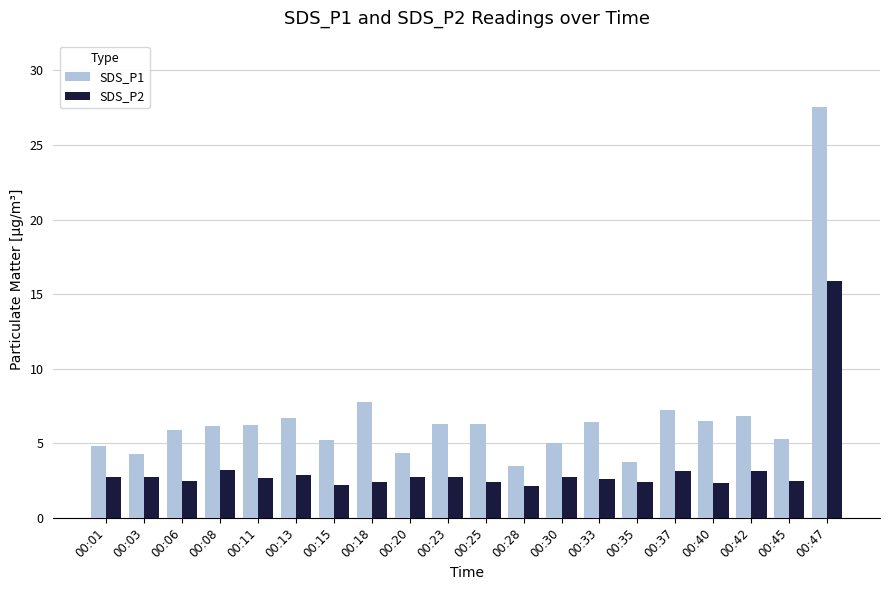

What is the difference between the second highest and minimum values in the SDS_P1 series?

4.3